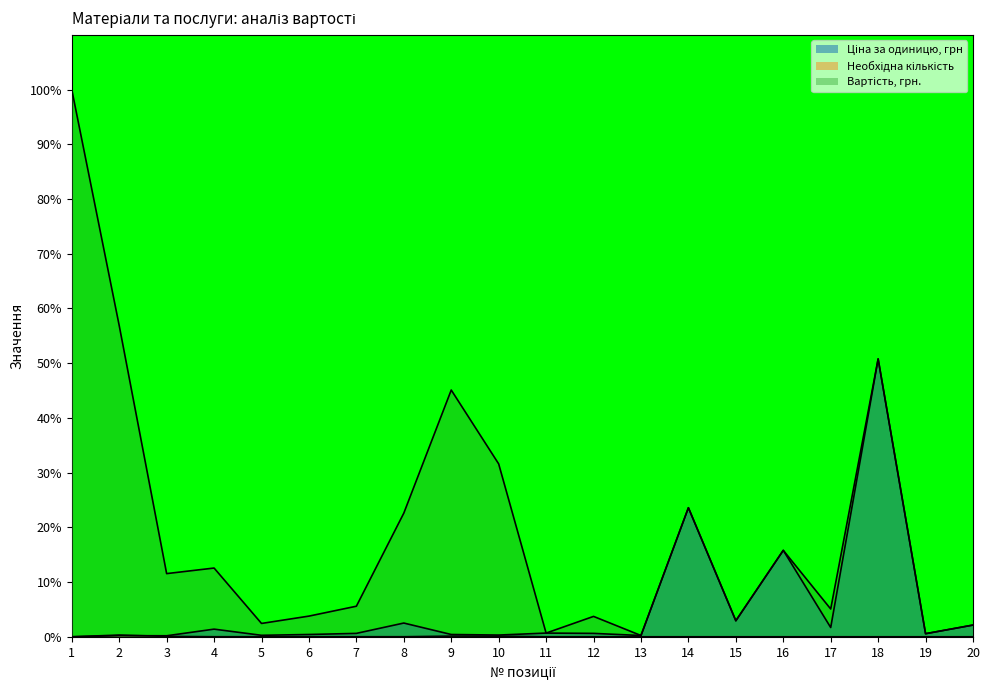

What is the spread (max minus min) of values at 18?

50.8